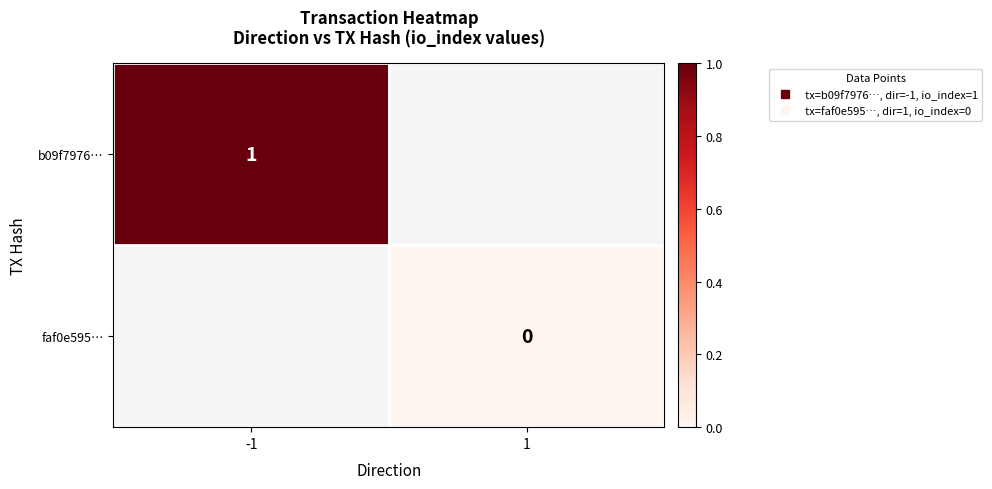

At which label does b09f7976… reach its peak?

-1